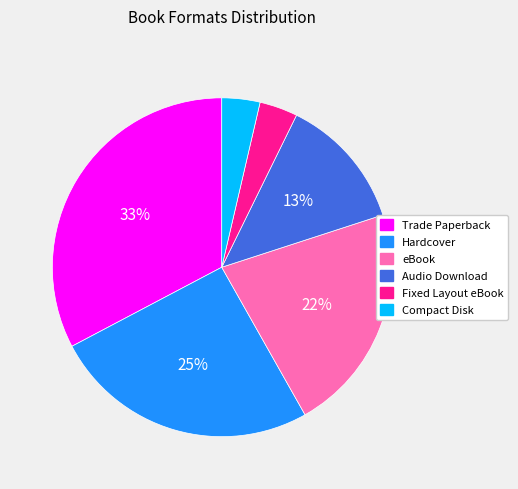

Does Hardcover account for over 50% of the chart?

No